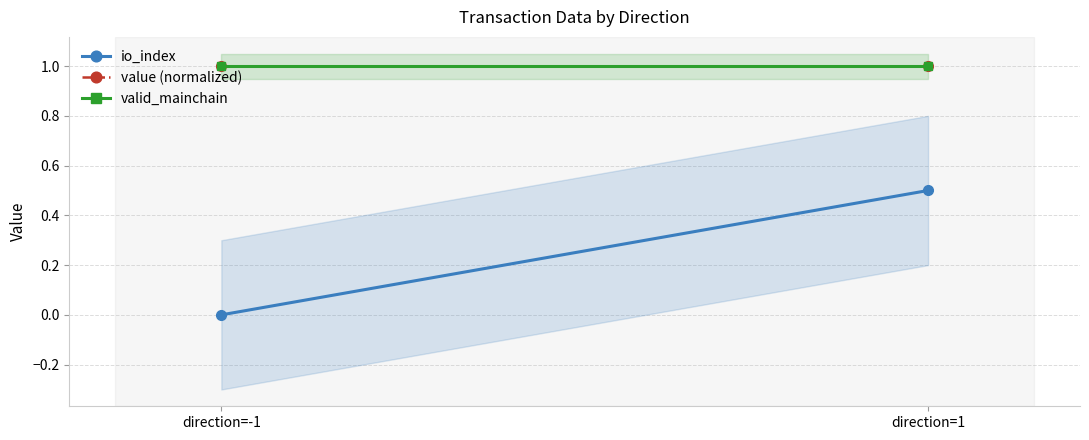

Which series has the widest spread of values?

io_index